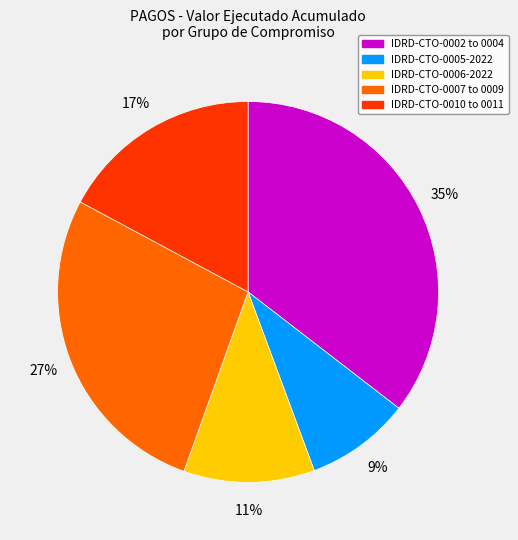

Between IDRD-CTO-0005-2022 and IDRD-CTO-0006-2022, which is larger?

IDRD-CTO-0006-2022